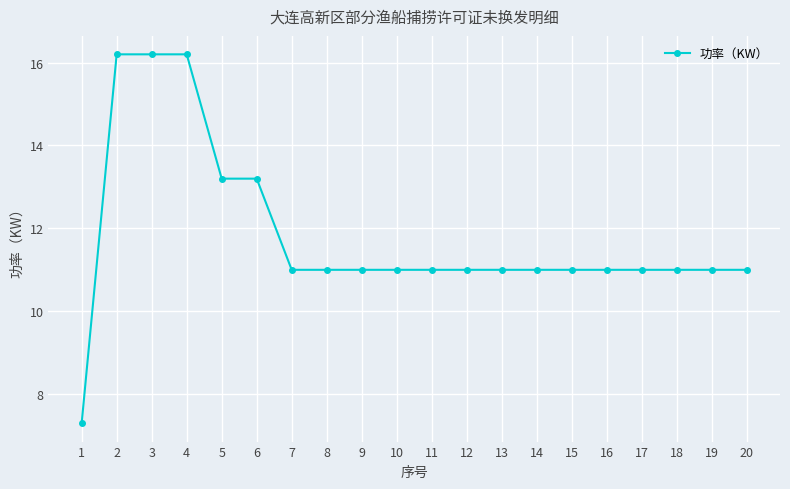

Approximately how many times larger is the value at 6 compared to 10?

1.2